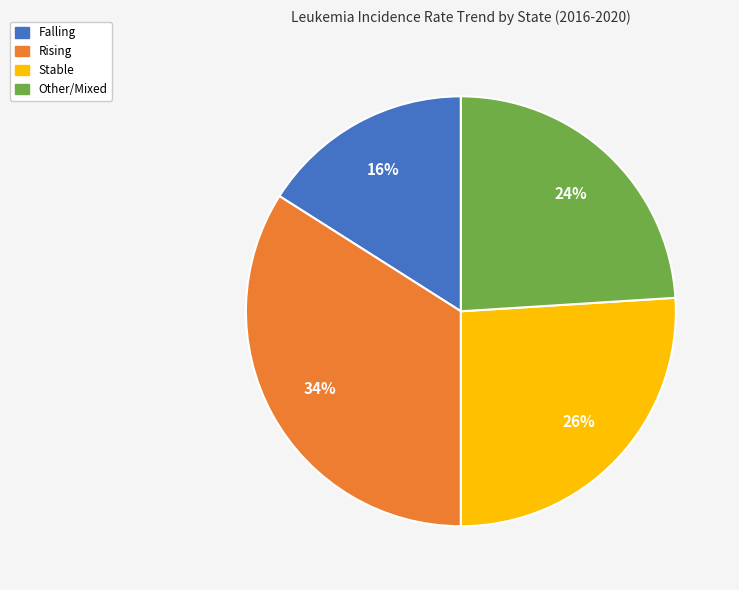

To the nearest percent, what is the average slice percentage?

25%